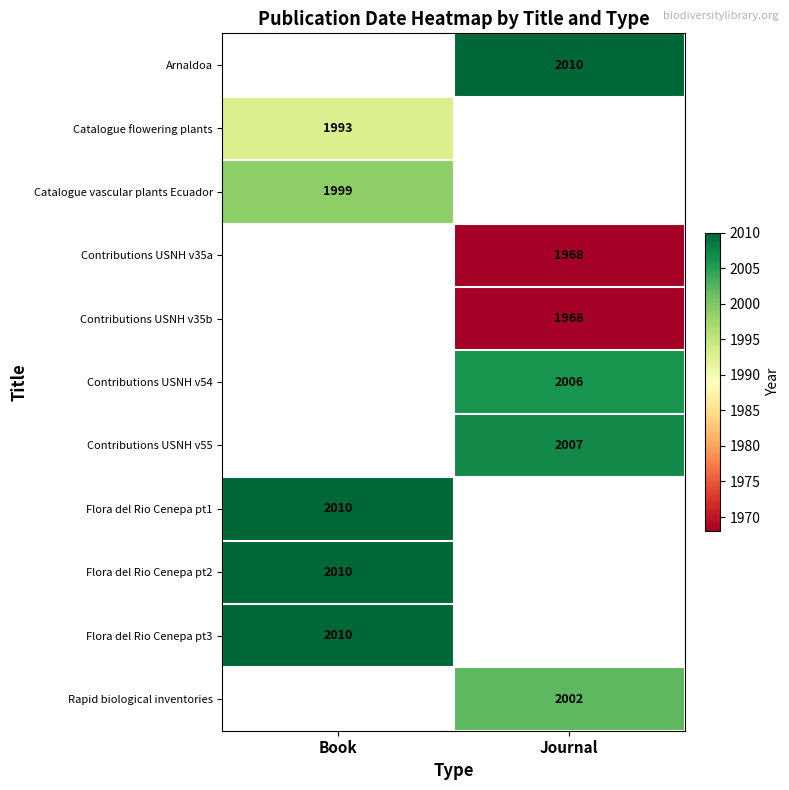

The value of Contributions USNH v35a at Journal is 1968. True or false?

True